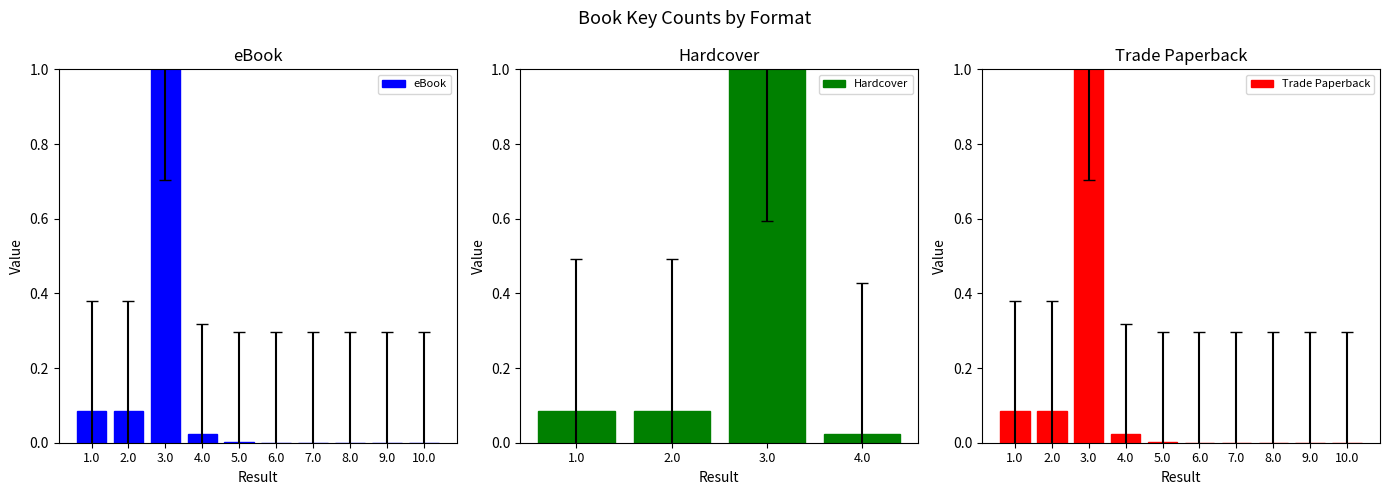

At which label does eBook reach its peak?

3.0